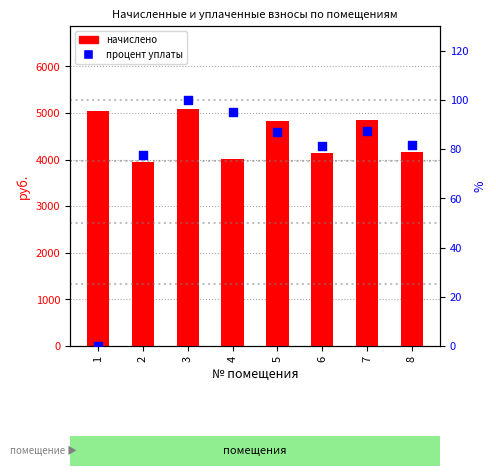

Which series contains the highest Y value?

начислено